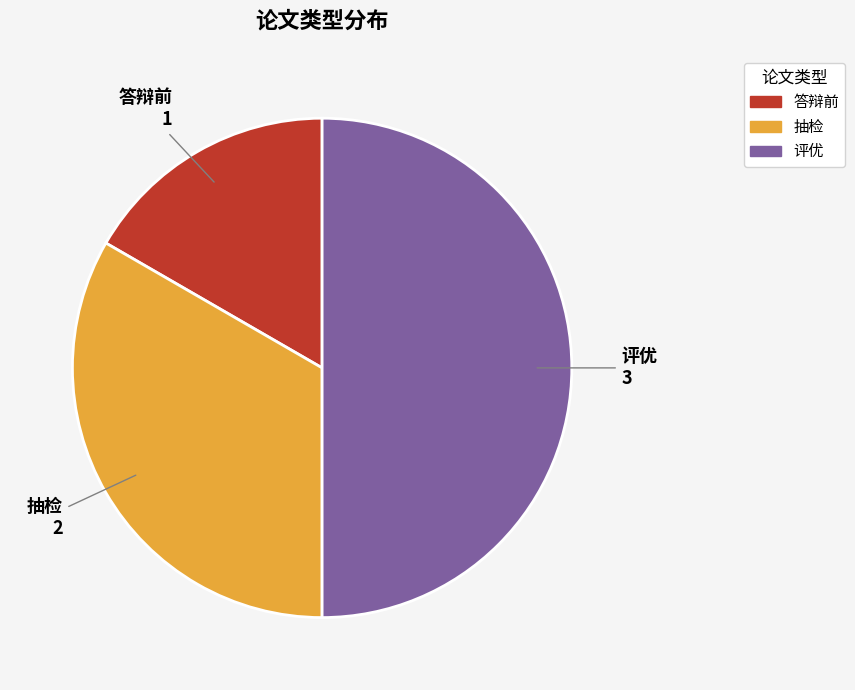

What is the smallest slice in the pie chart?

答辩前